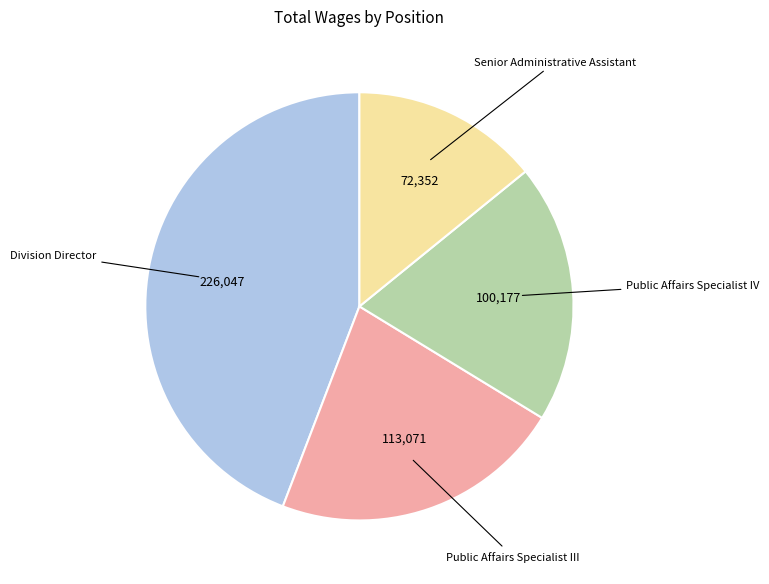

Is it true that Public Affairs Specialist IV is 20% of the pie?

True